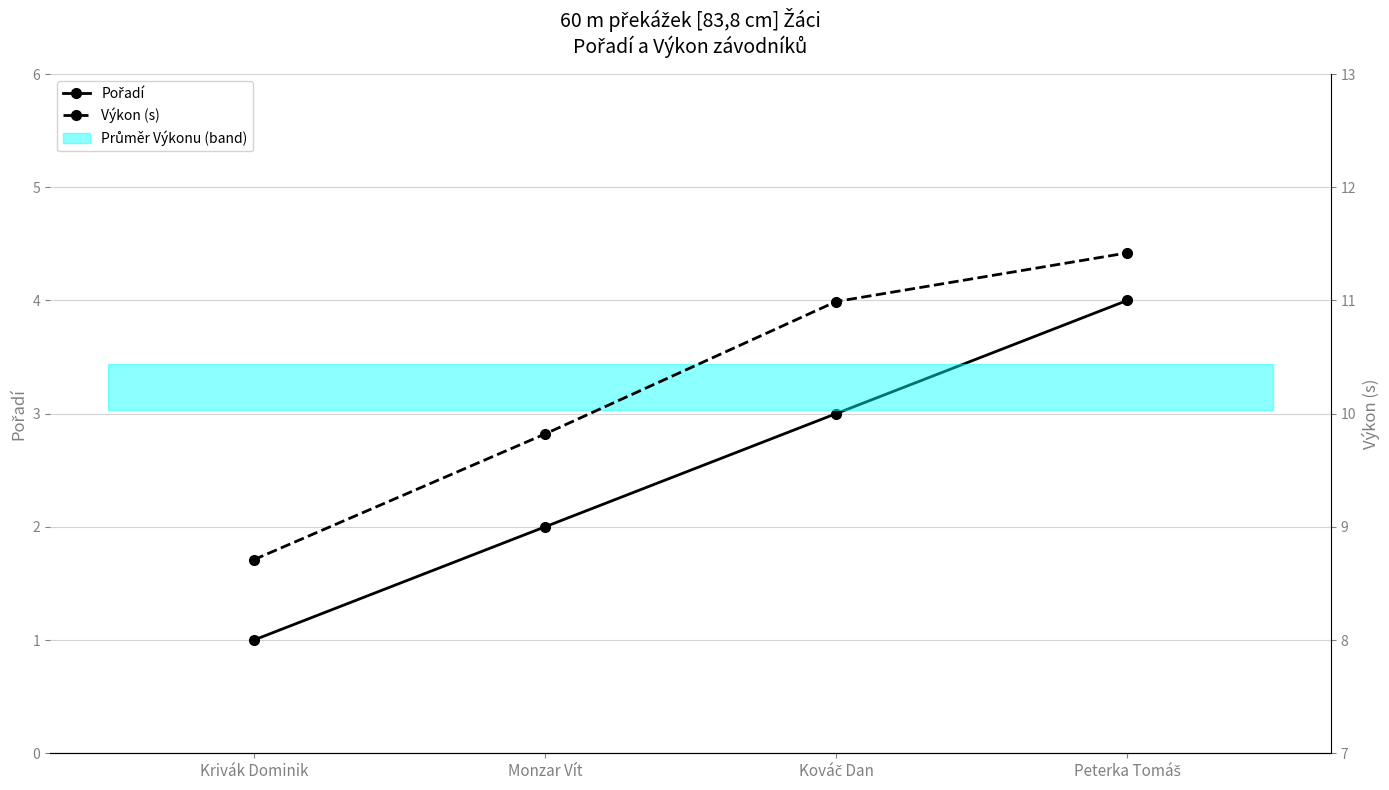

How many values in the Pořadí series are below 3?

2